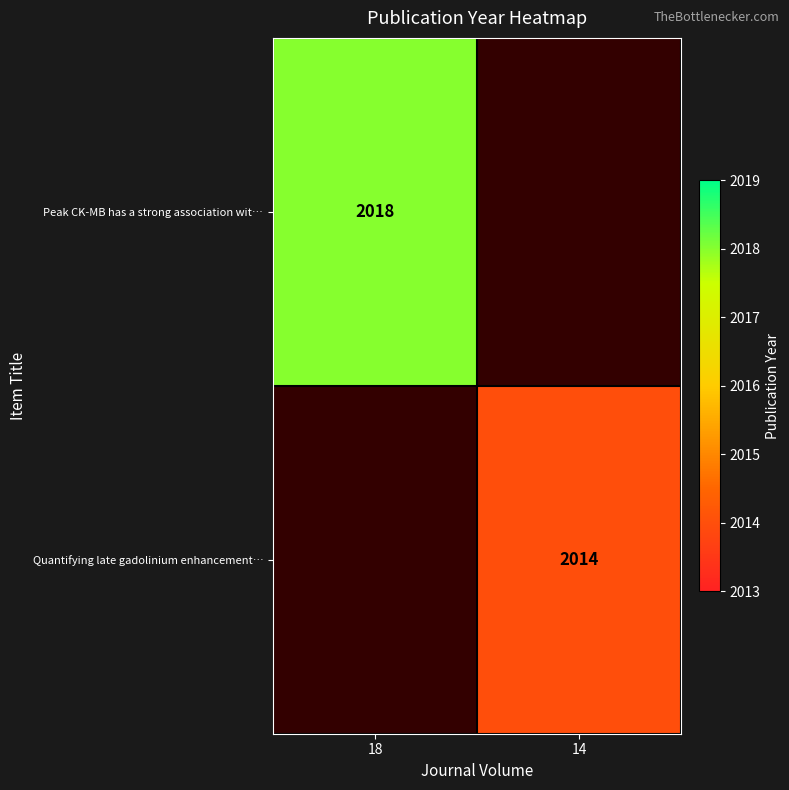

The value of Quantifying late gadolinium enhancement… at 14 is 408.4. True or false?

False